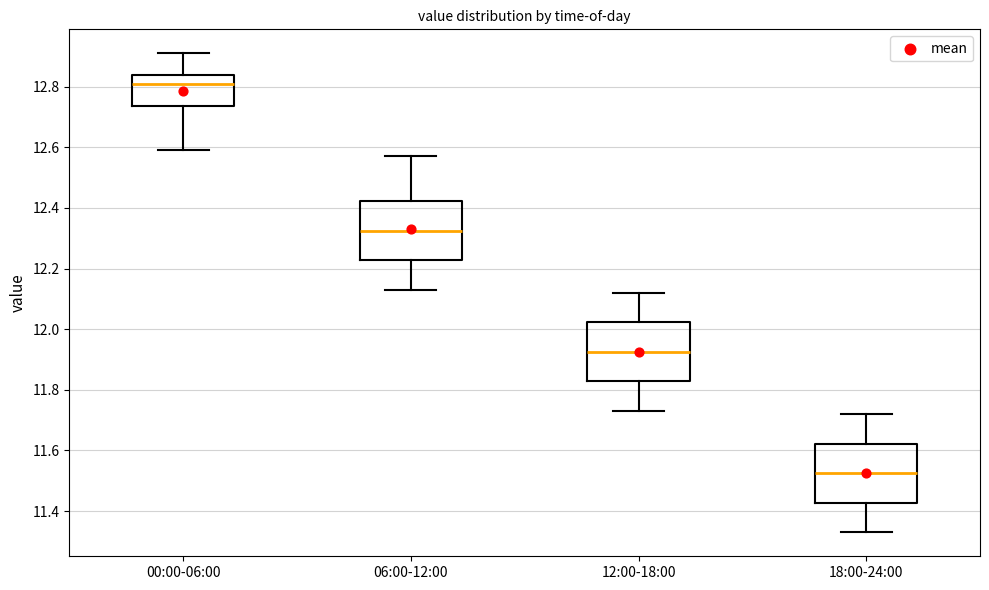

Where does the median line of the box for 06:00-12:00 sit on the y-axis? The values are not printed on the chart, so give them approximately, as read against the axis.

12.32